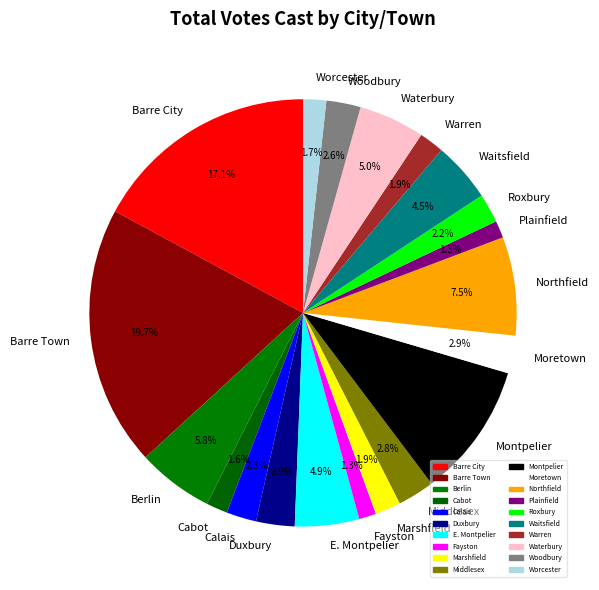

Combined, what portion of the pie is Berlin and Worcester?

7.5%